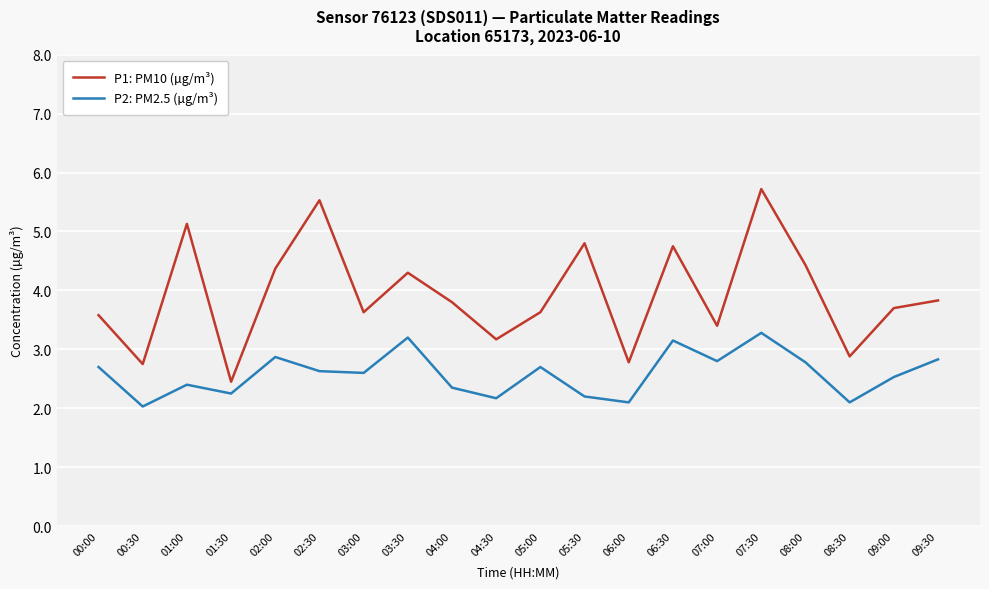

What is the approximate value of P1: PM10 (µg/m³) at 05:00?

3.6